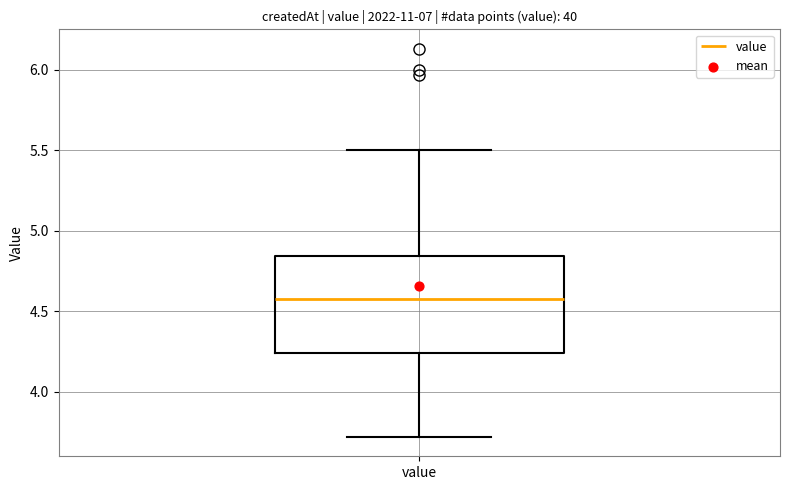

Where is the lower edge of the box for value on the y-axis? The values are not printed on the chart, so give them approximately, as read against the axis.

4.25